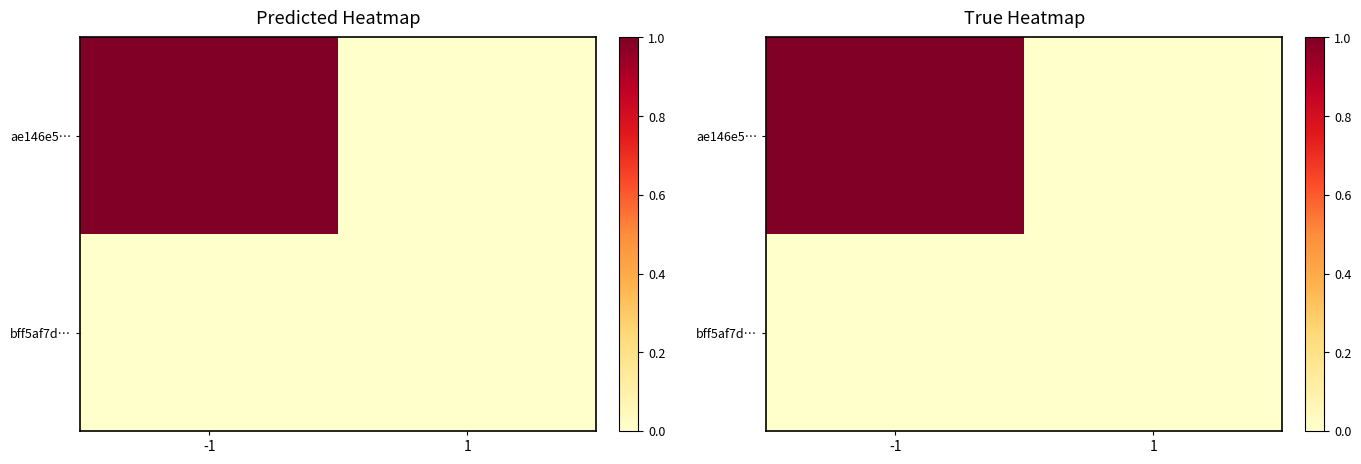

How many data points in ae146e5… are less than 1?

1